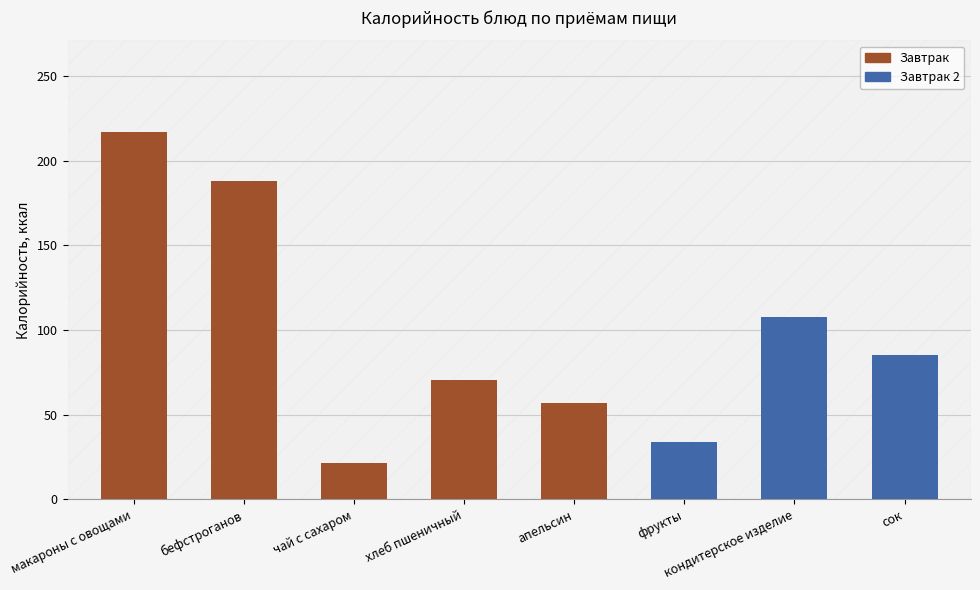

What is the change in value from бефстроганов to апельсин?

-131.6